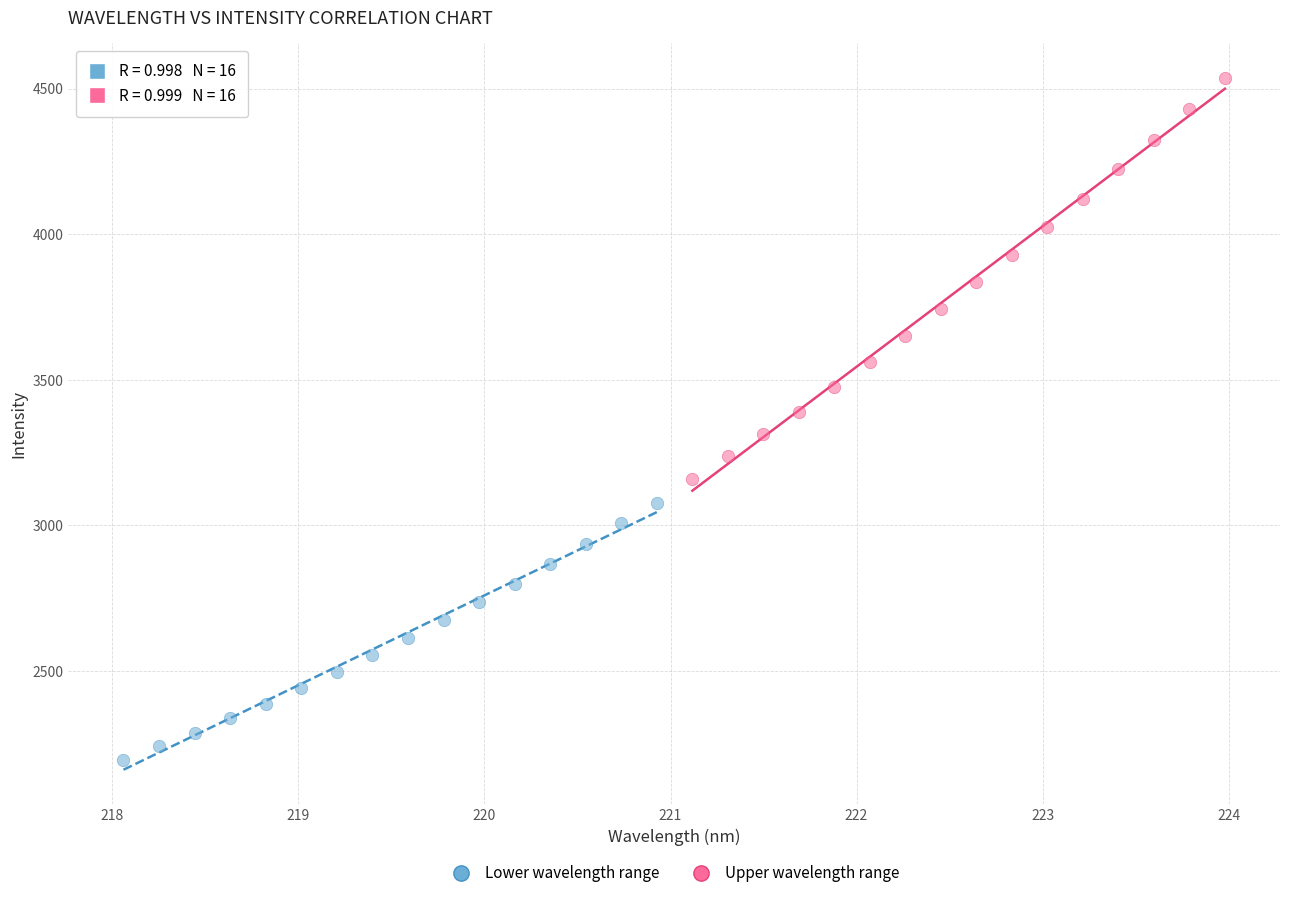

Which series contains the highest Y value?

Upper wavelength range